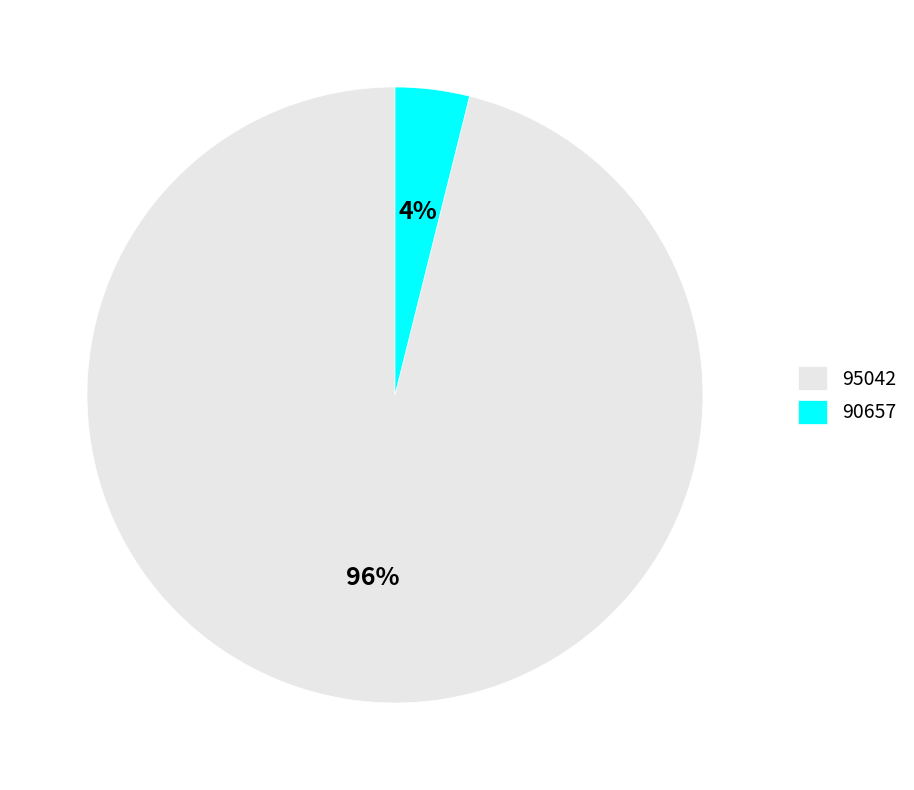

What is the smallest slice in the pie chart?

90657